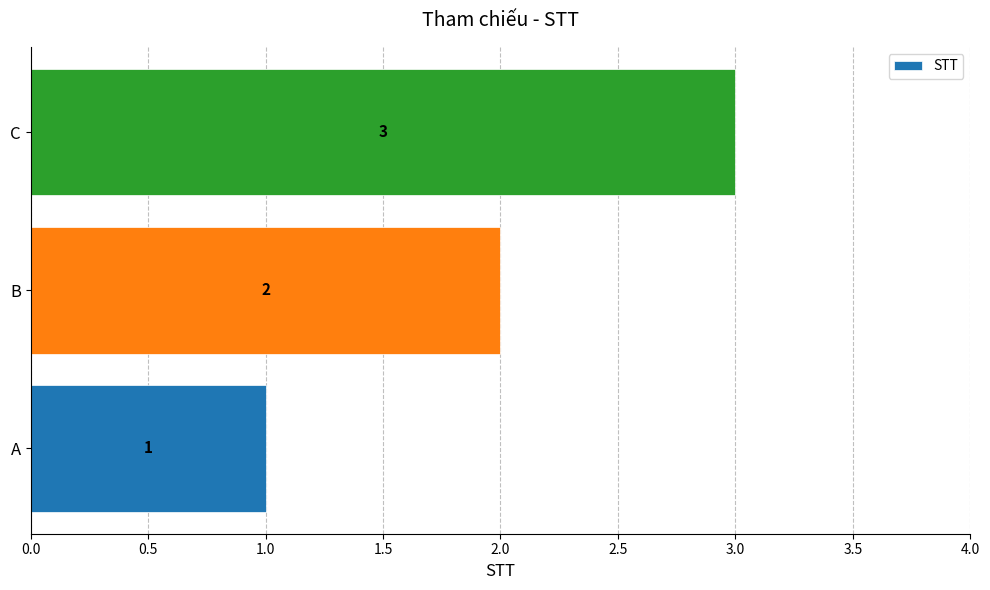

What is the sum of all values?

6